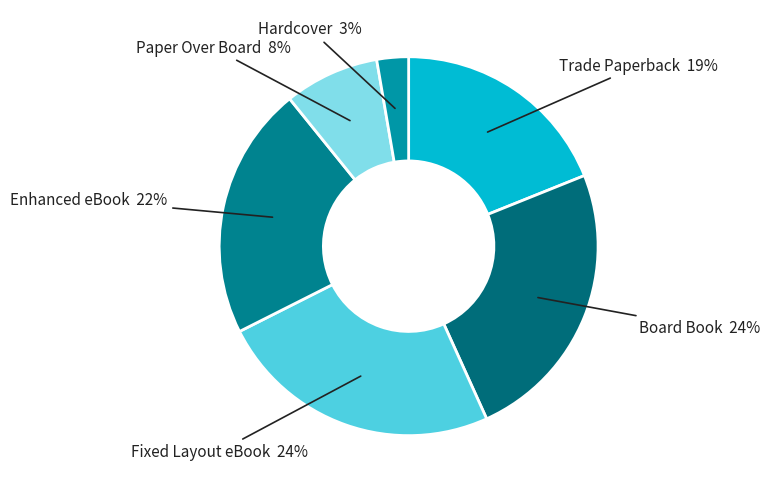

How many slices are in this pie chart?

6